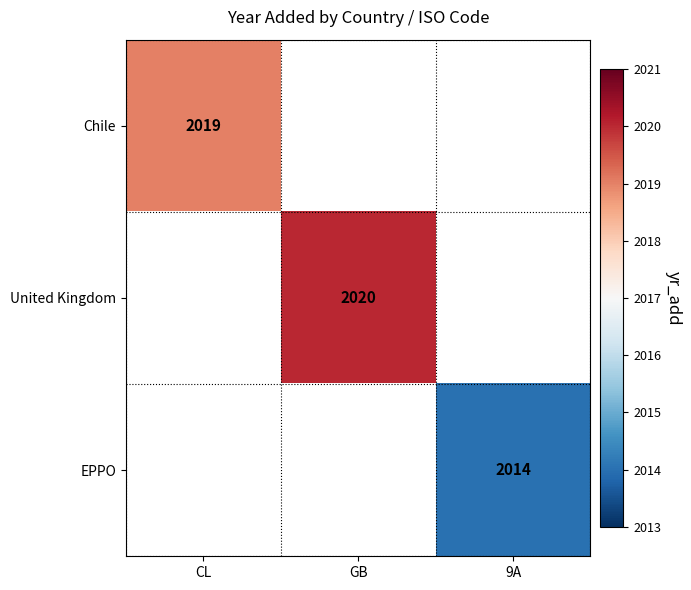

The EPPO series shows 512 at 9A. True or false?

False